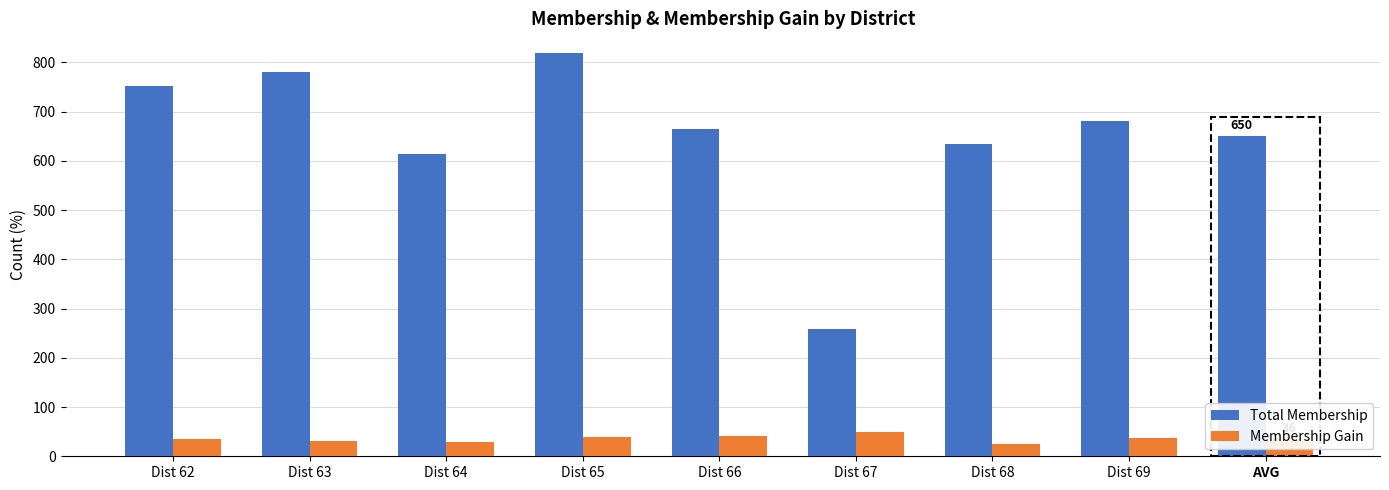

What is the average value of the Total Membership series?

650